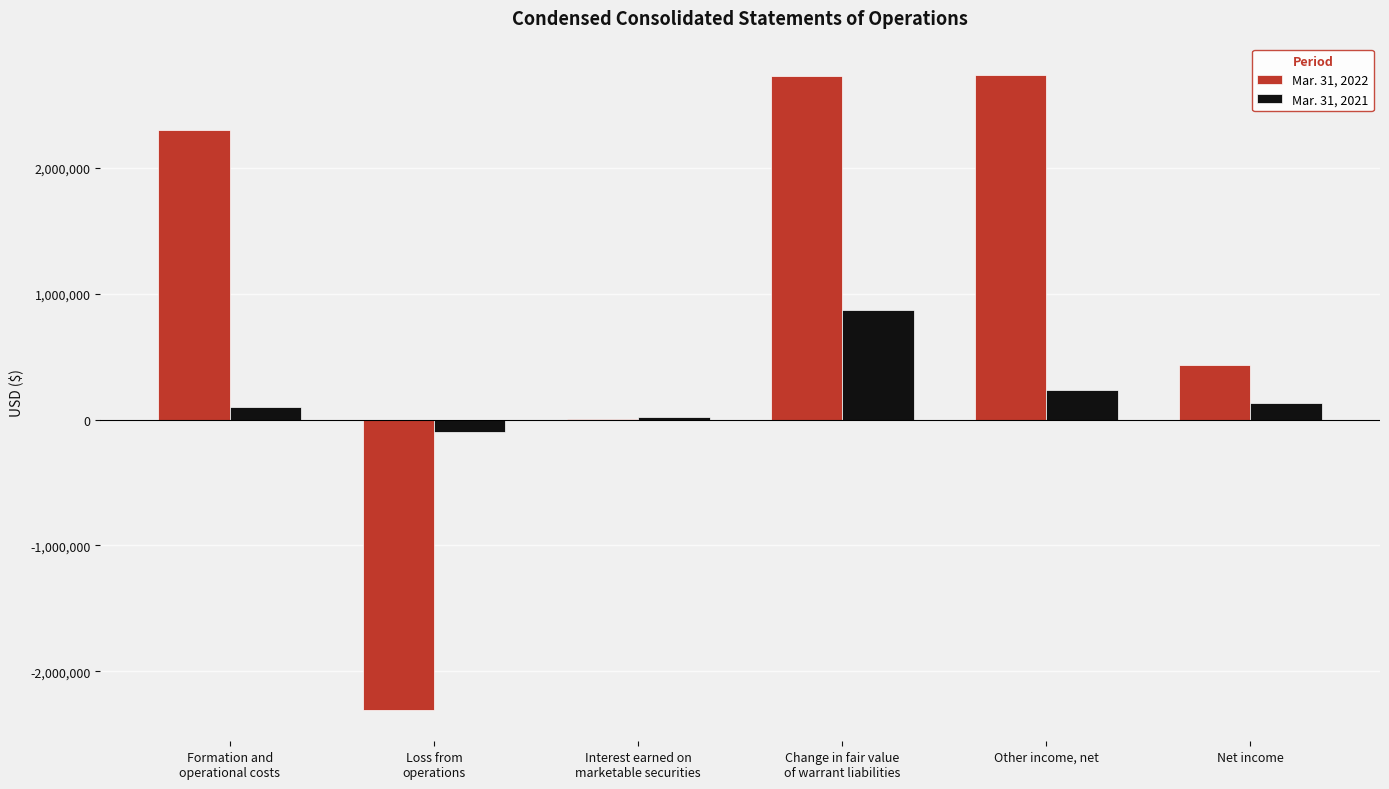

What is the spread (max minus min) of values at Other income, net?

2504841